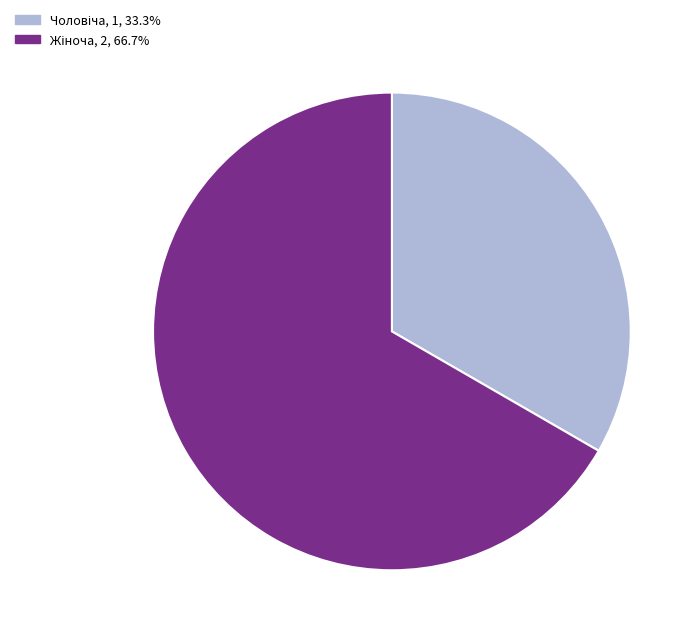

Is there any slice that represents more than half of the pie?

Yes